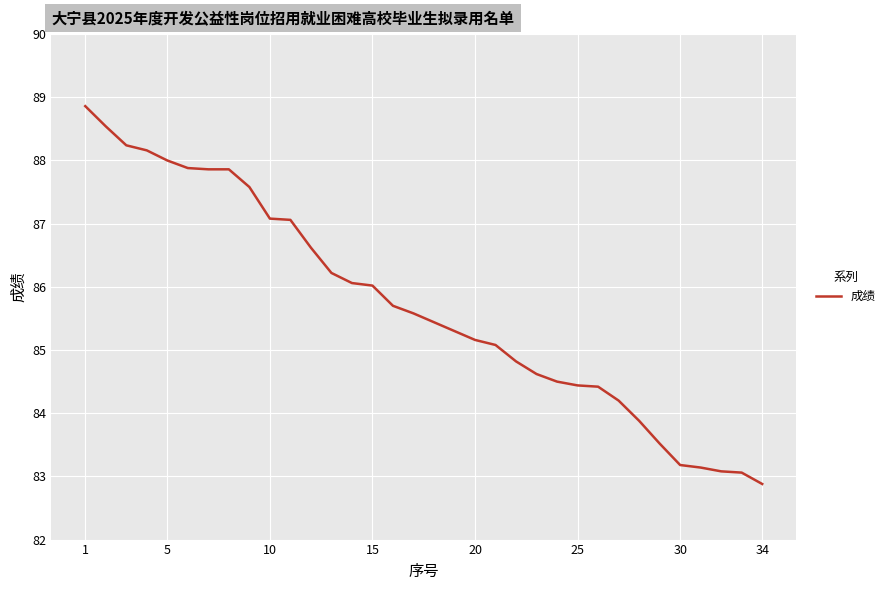

How many distinct data groups are displayed?

1